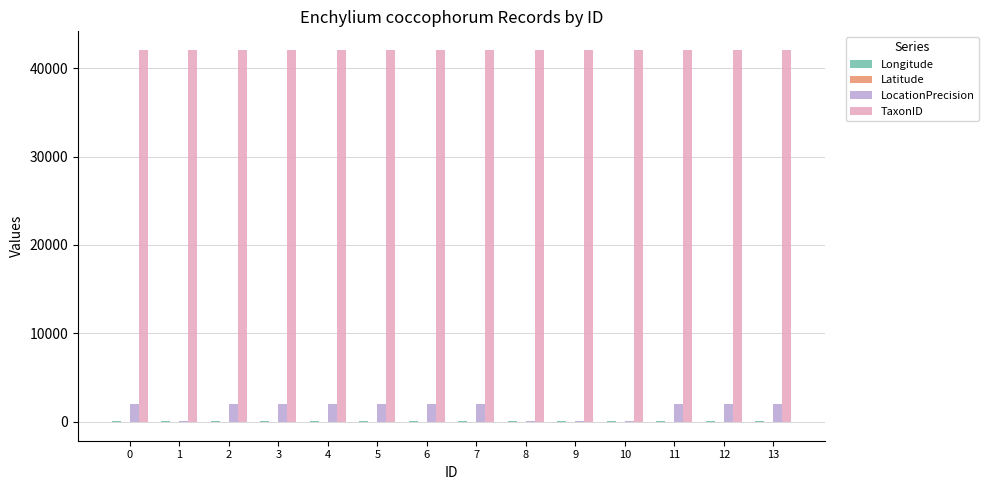

What is the sum of all TaxonID values?

588742.0